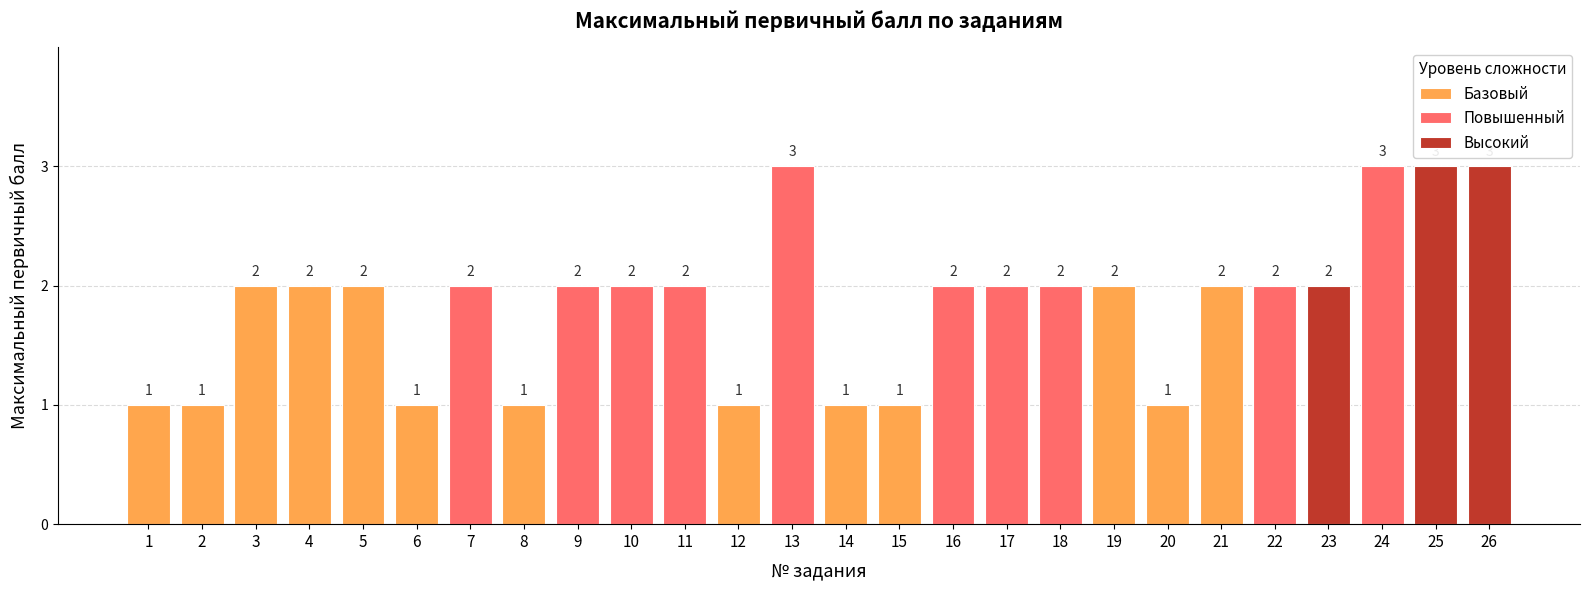

At which label does Высокий reach its minimum?

1